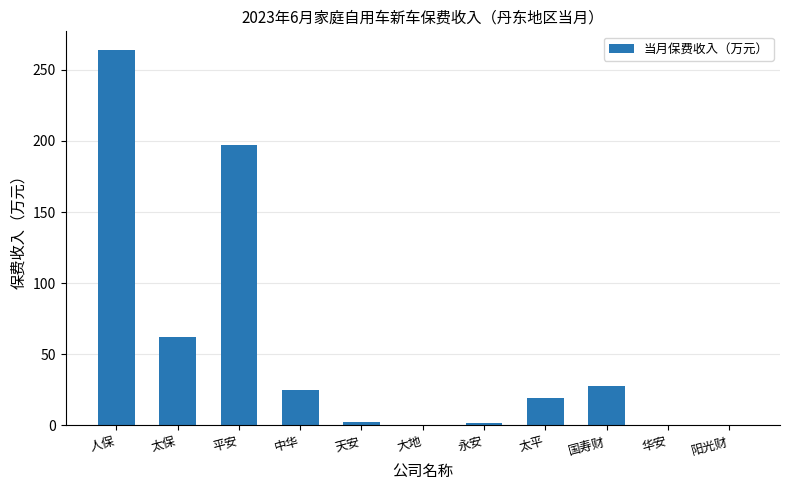

Count the number of data series in this chart.

1